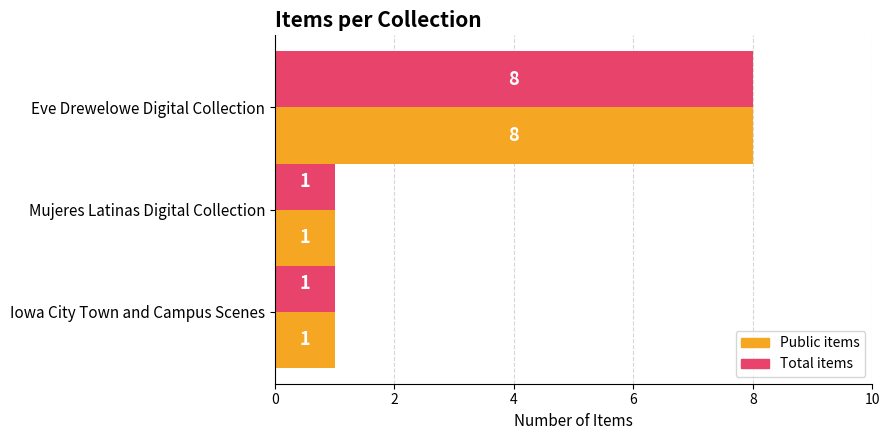

Which category has the highest value across all series?

Eve Drewelowe Digital Collection